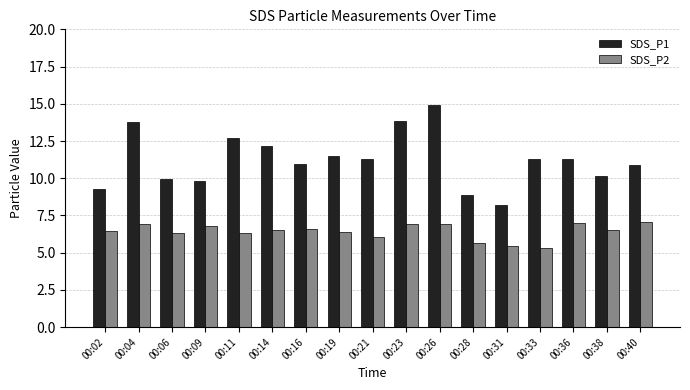

How many groups of bars are there?

17